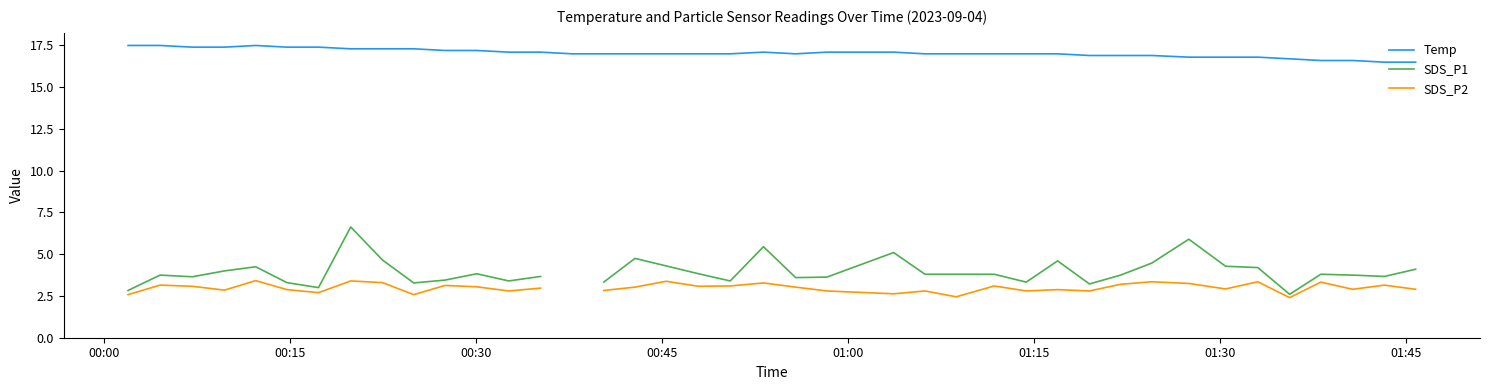

True or false: SDS_P2 and Temp intersect in this chart.

False